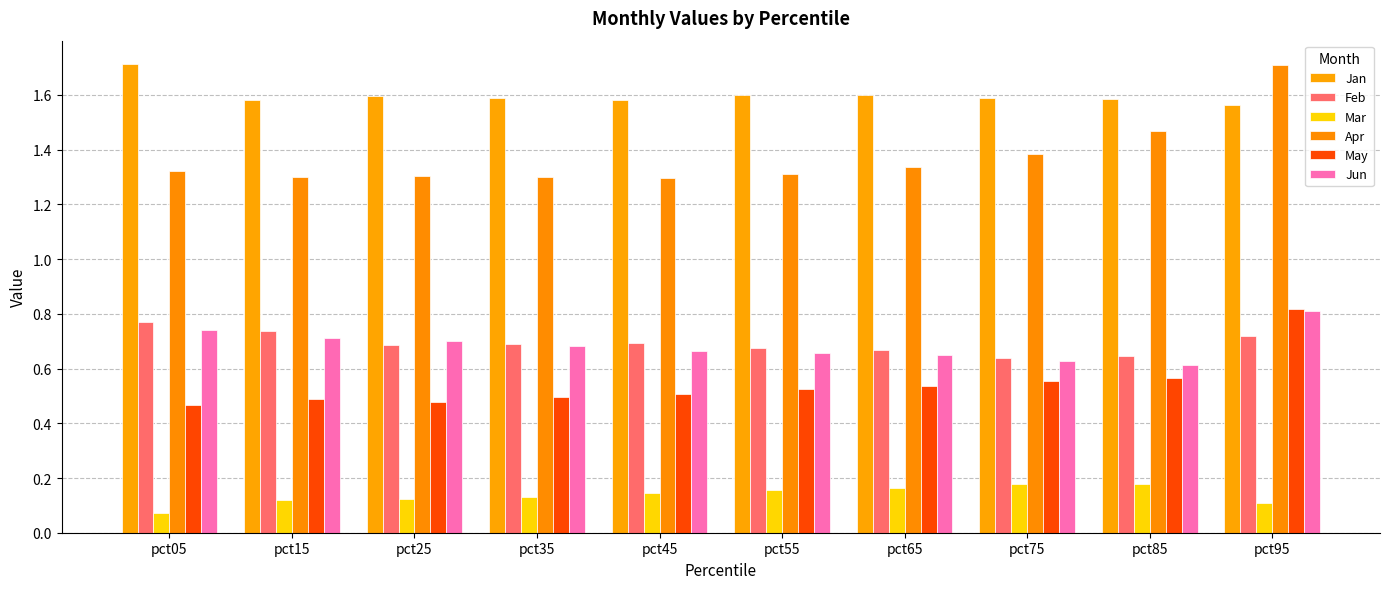

Does the chart contain any negative values?

No